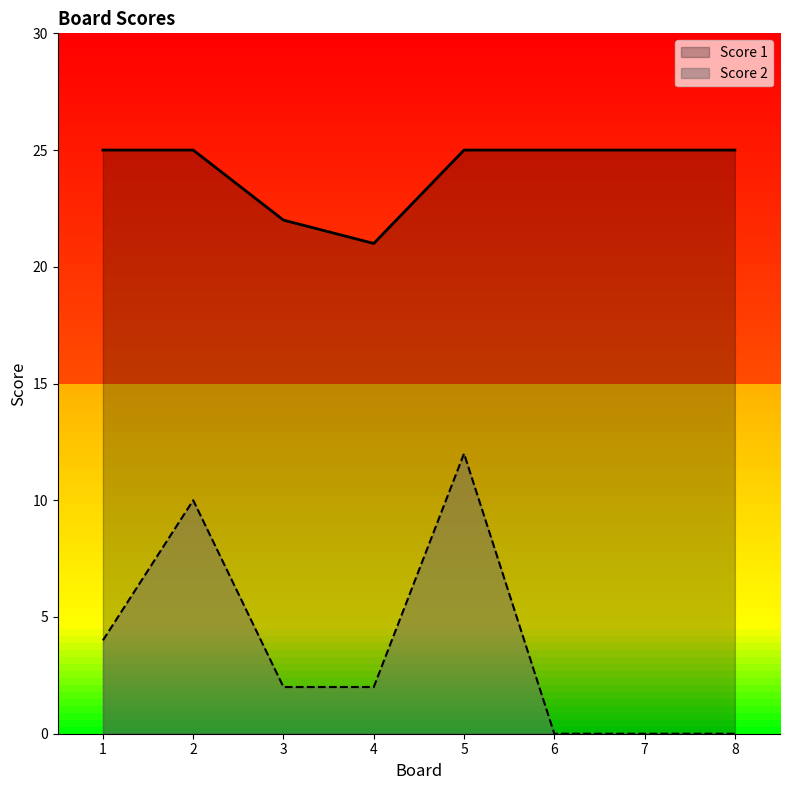

True or false: Score 2 and Score 1 intersect in this chart.

False